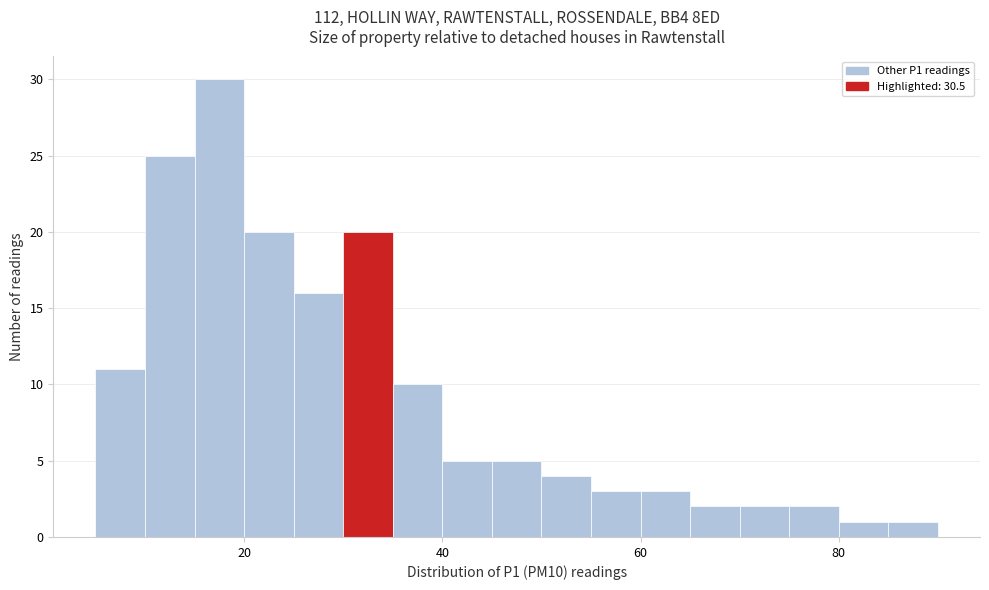

Read against the x-axis, roughly where is the centre of the tallest bar?

18